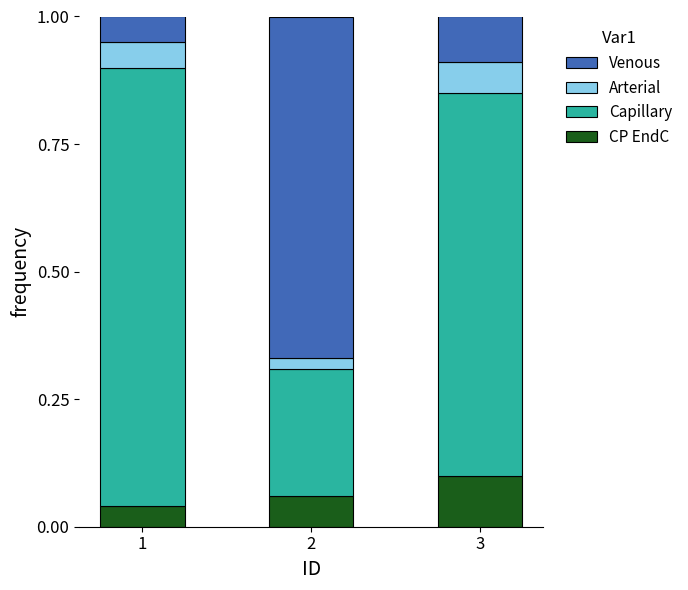

How many CP EndC values are between 0 and 1?

3